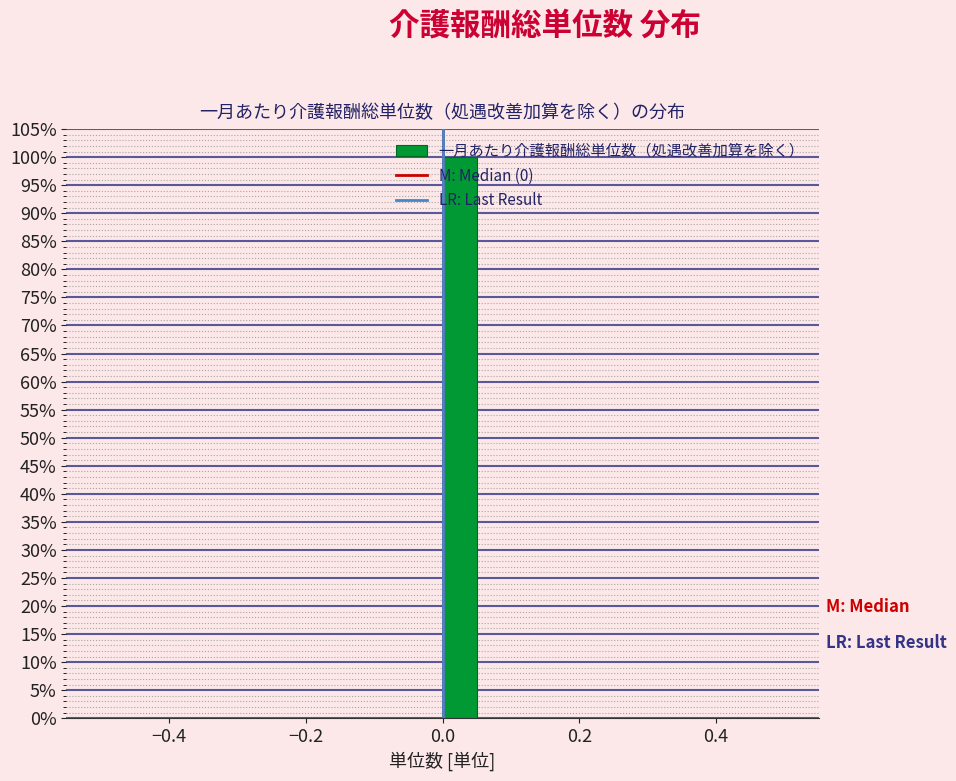

Read against the x-axis, roughly where is the centre of the tallest bar?

0.02